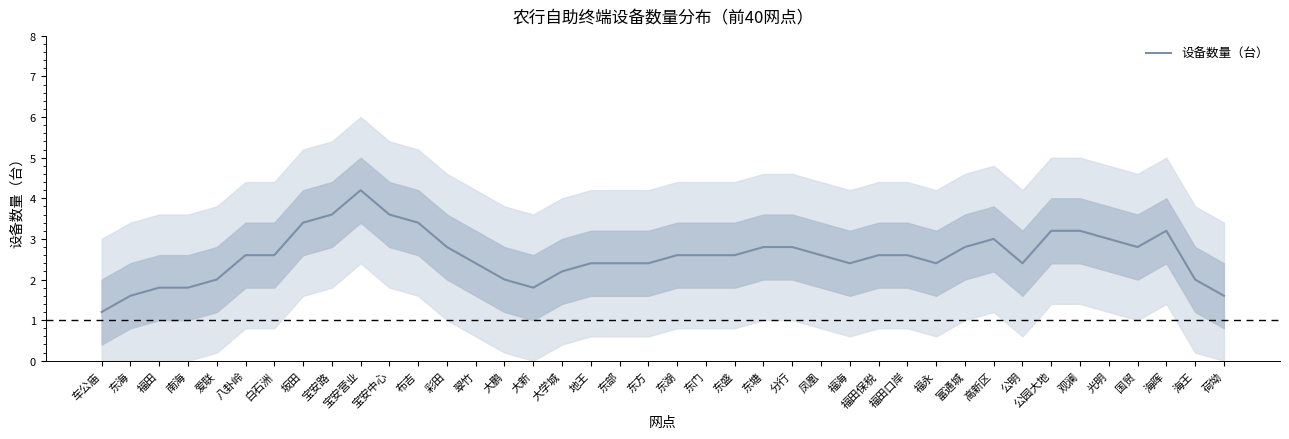

Which category has the lowest value across all series?

车公庙